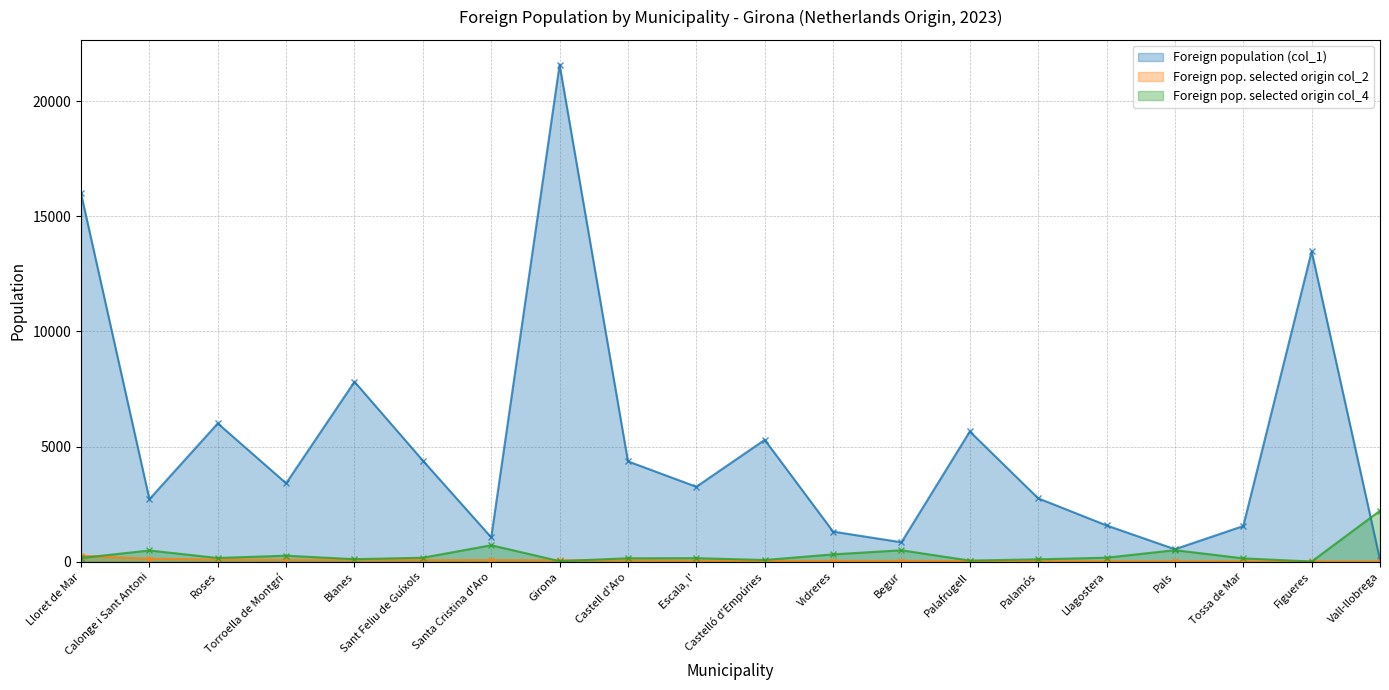

List the labels in order of Foreign population (col_1) value, smallest first.

Vall-llobrega, Pals, Begur, Santa Cristina d'Aro, Vidreres, Tossa de Mar, Llagostera, Calonge i Sant Antoni, Palamós, Escala, l', Torroella de Montgrí, Castell d'Aro, Sant Feliu de Guíxols, Castelló d'Empúries, Palafrugell, Roses, Blanes, Figueres, Lloret de Mar, Girona